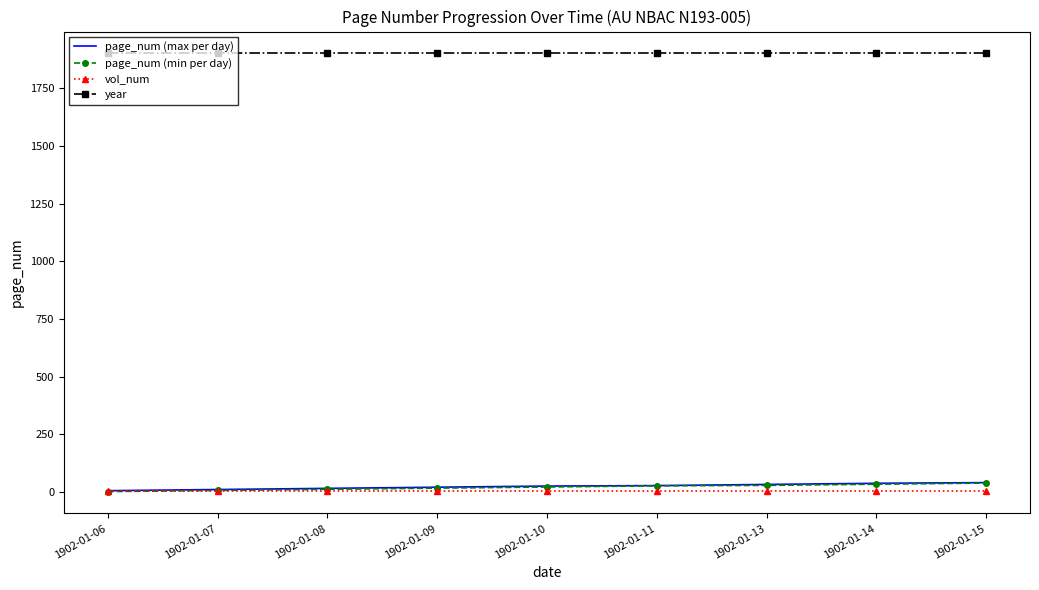

Which series has the largest total across all categories?

year